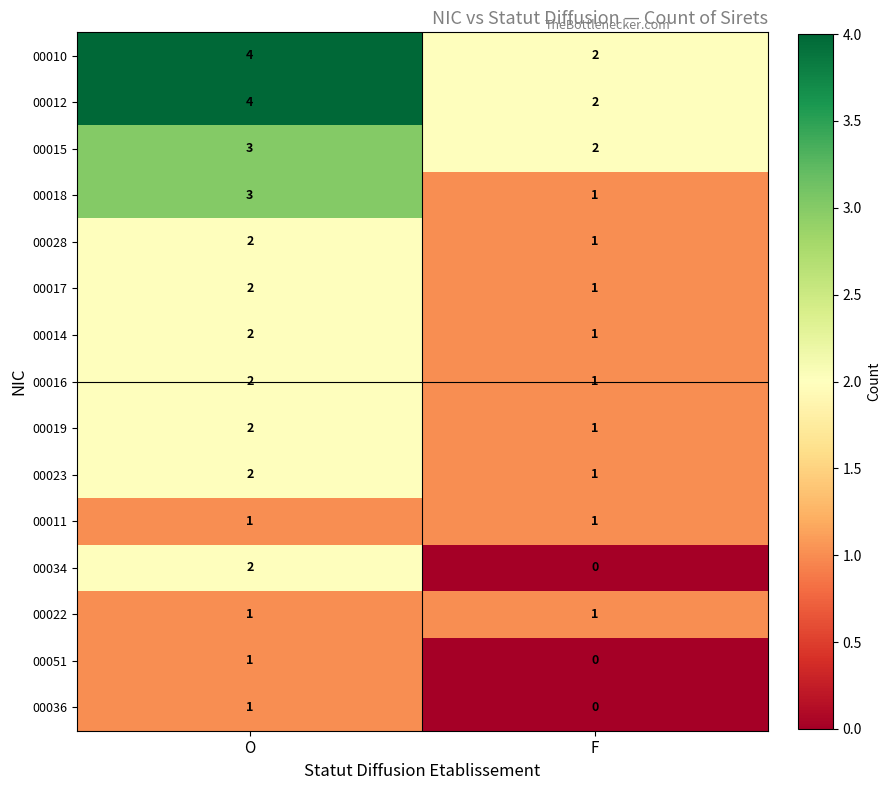

List the labels in order of 00010 value, largest first.

O, F